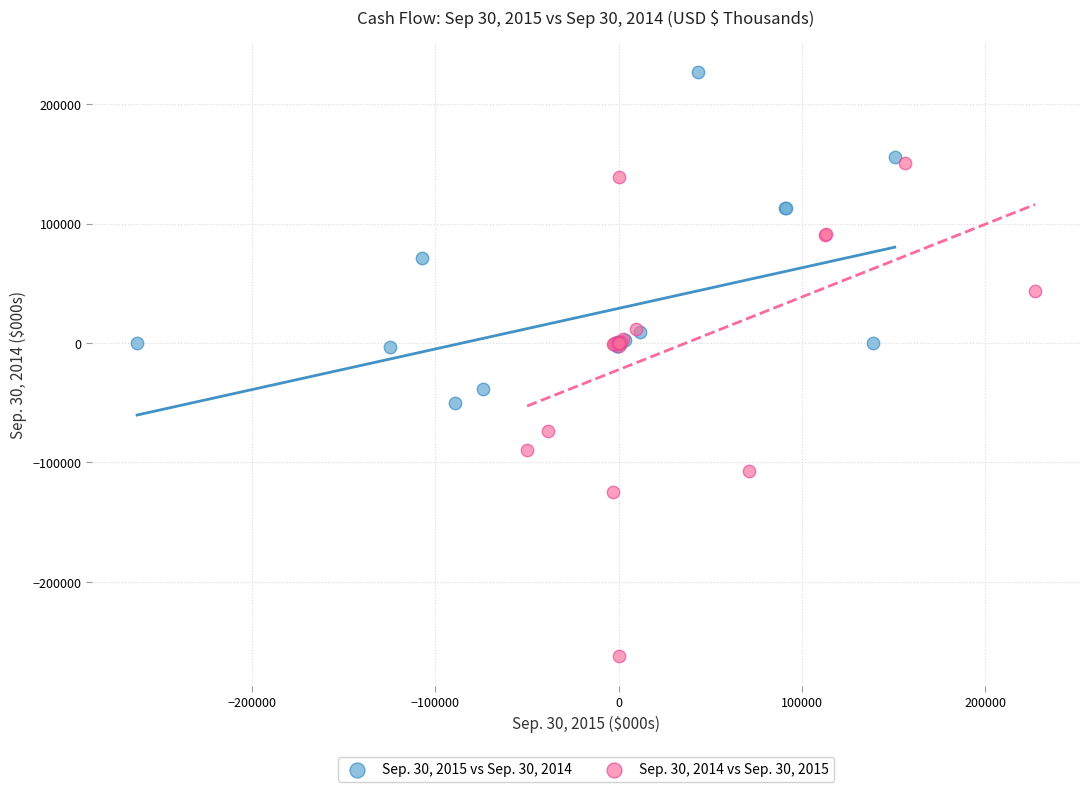

What are all the series names shown in the legend?

Sep. 30, 2015 vs Sep. 30, 2014, Sep. 30, 2014 vs Sep. 30, 2015